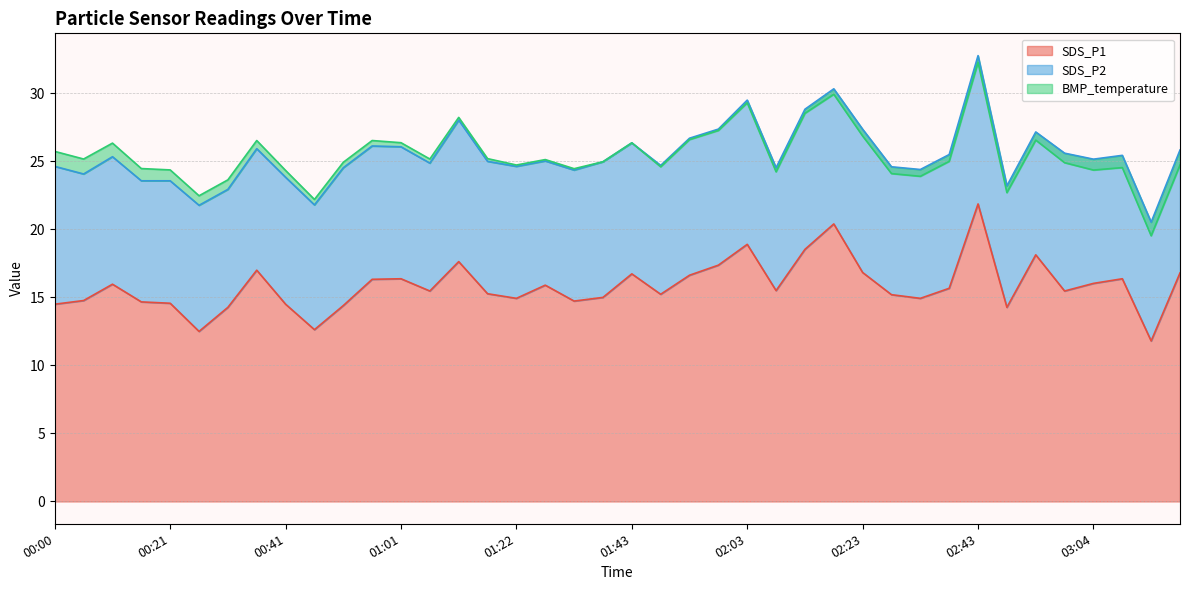

List the series in order of their overall mean, highest first.

SDS_P1, SDS_P2, BMP_temperature